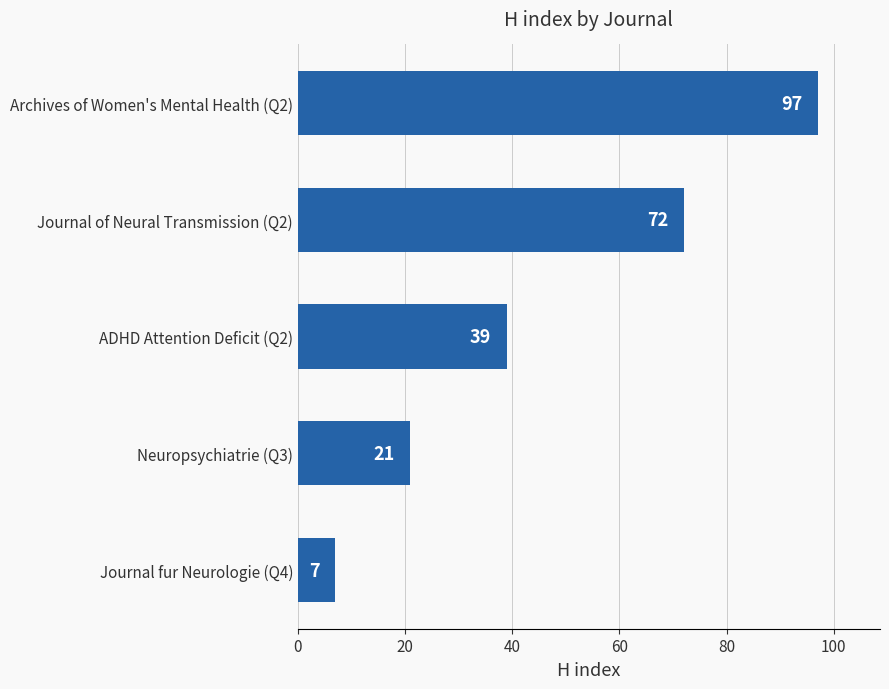

What is the greatest value displayed?

97